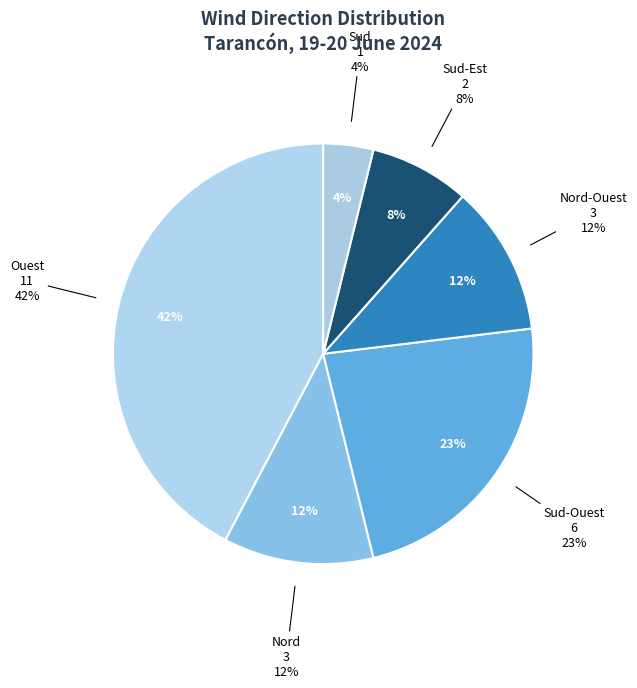

Rank the categories by value from lowest to highest.

Sud, Sud-Est, Nord, Nord-Ouest, Sud-Ouest, Ouest